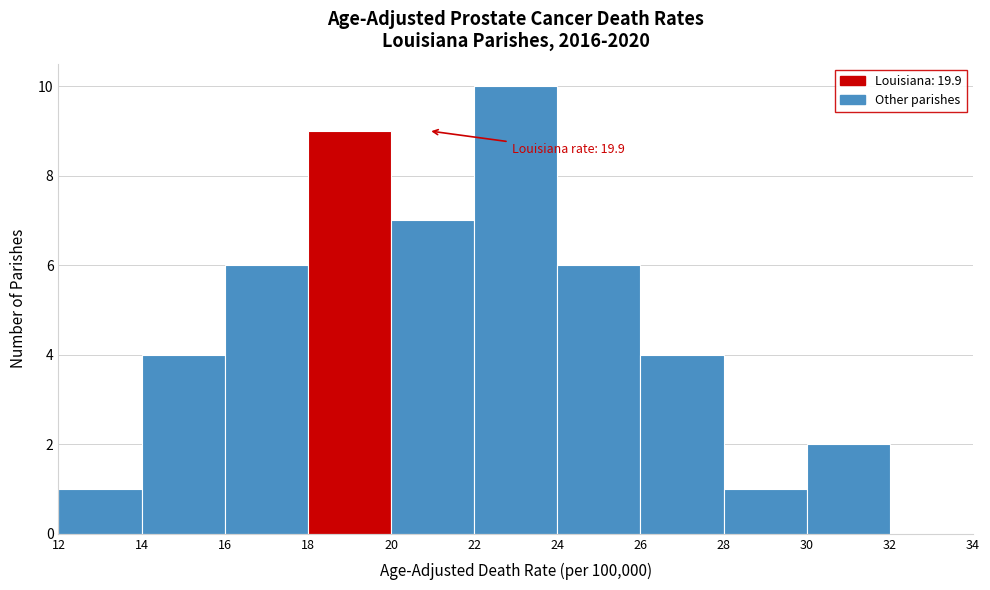

Over which range of the x-axis is the bar tallest?

22 to 24